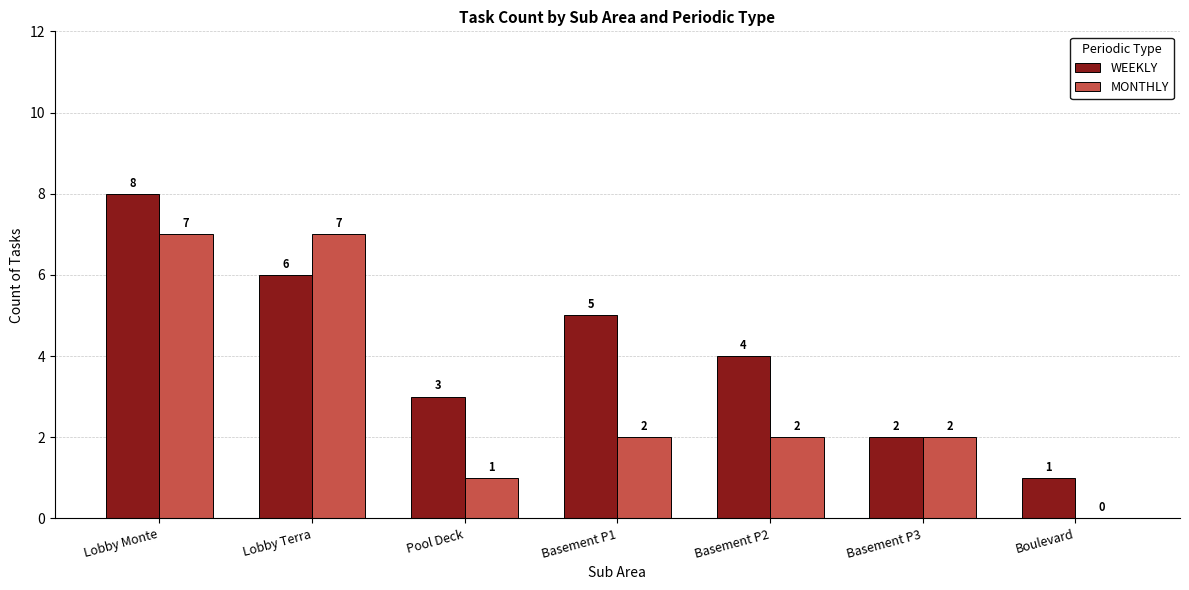

Which series has the largest total across all categories?

WEEKLY